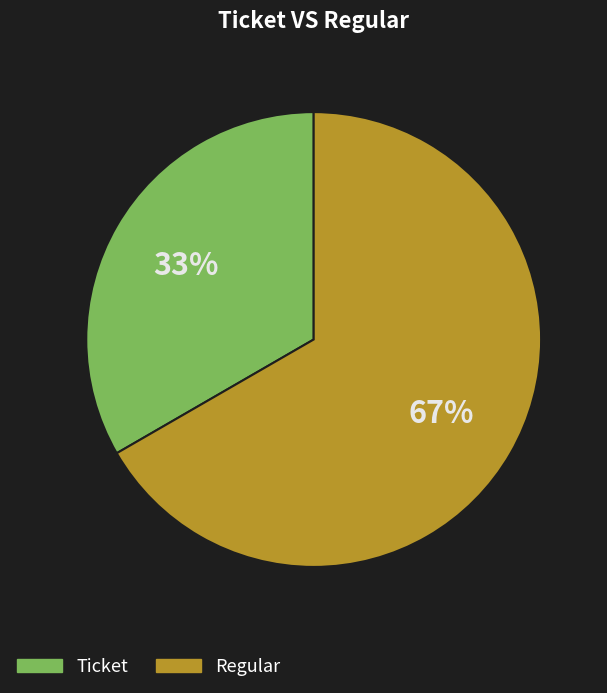

How many segments does this pie chart have?

2